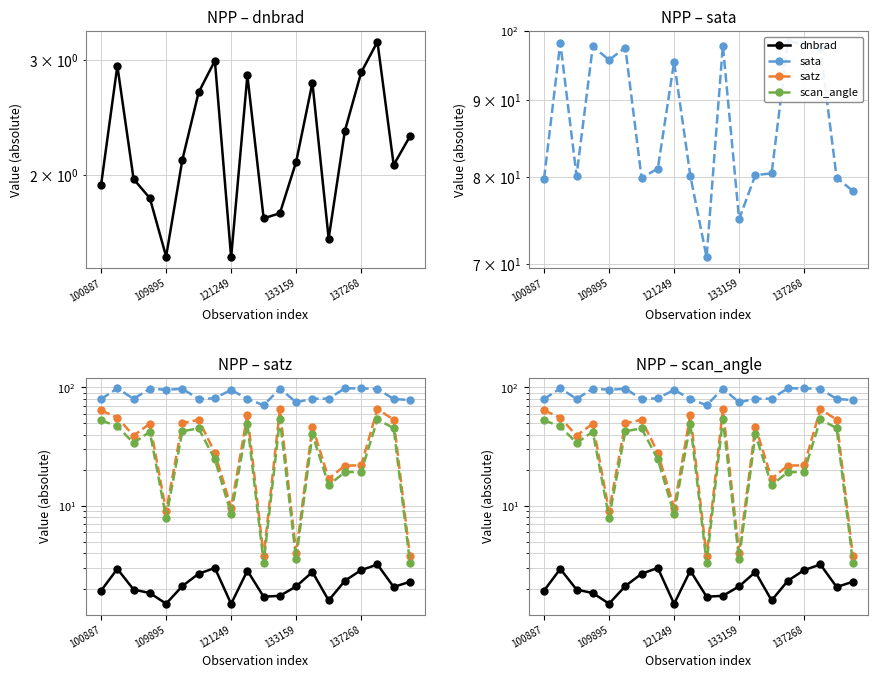

True or false: sata and satz cross at least once.

False